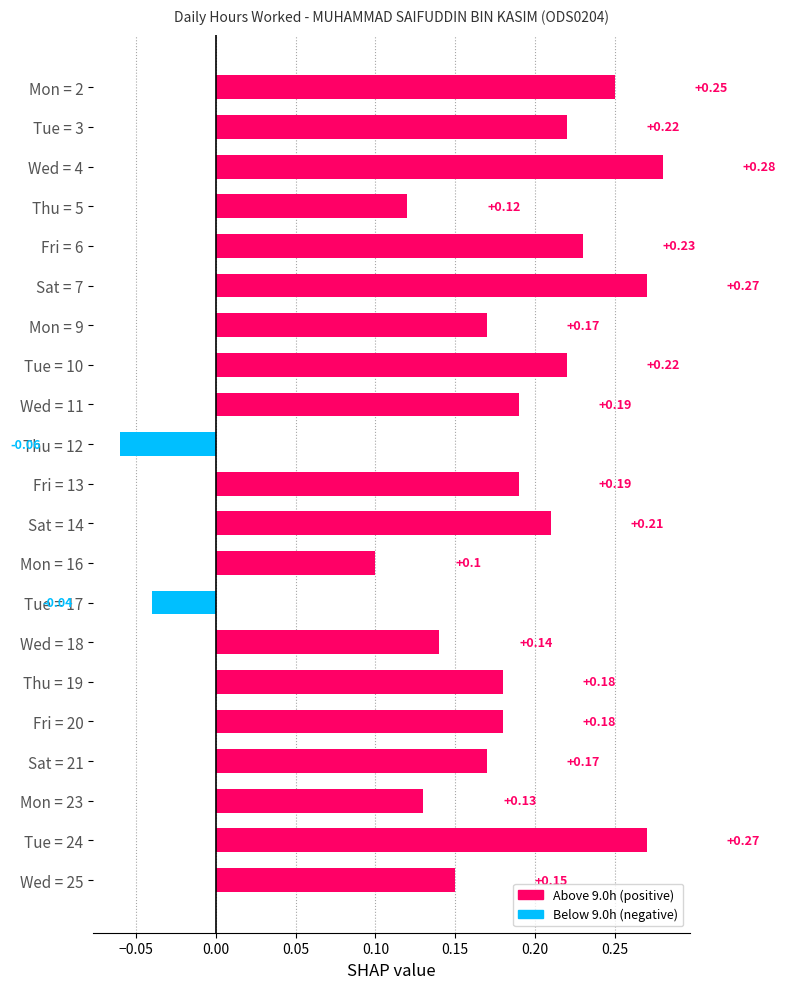

What is the change in value from Mon = 2 to Thu = 12?

-0.3